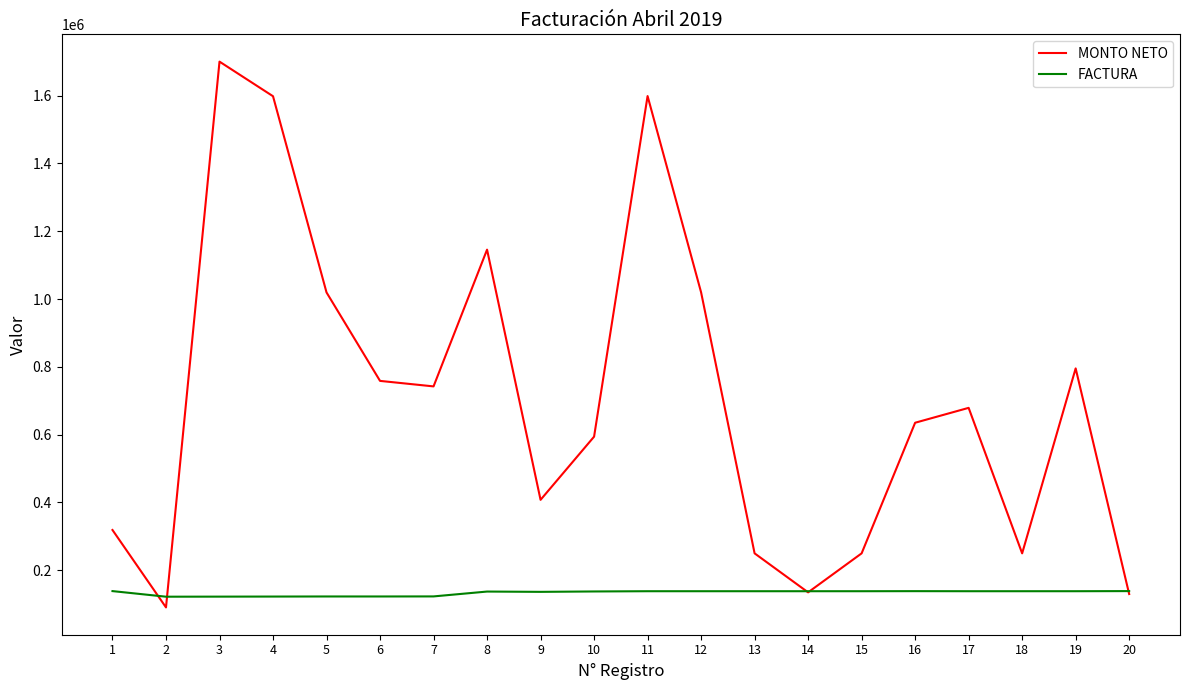

What is the spread (max minus min) of values at 7?

619418